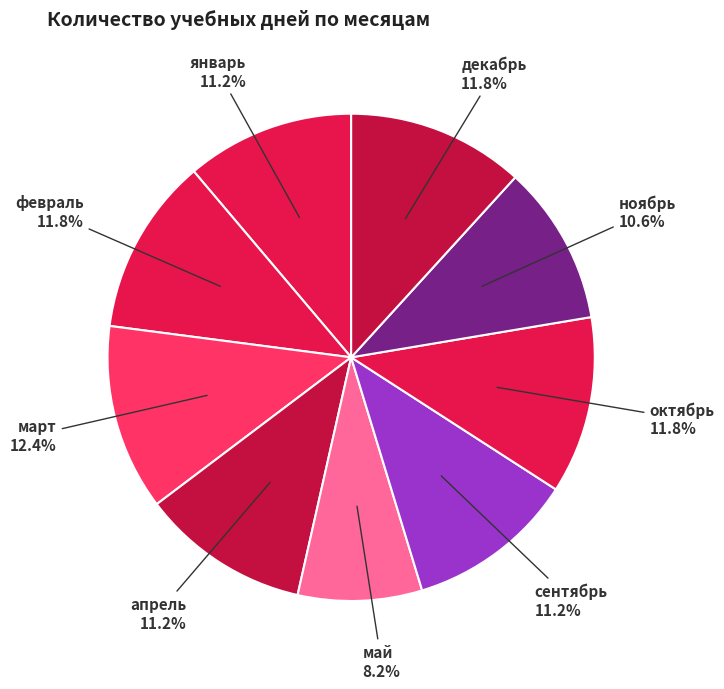

What percentage do май and февраль together represent?

20.0%